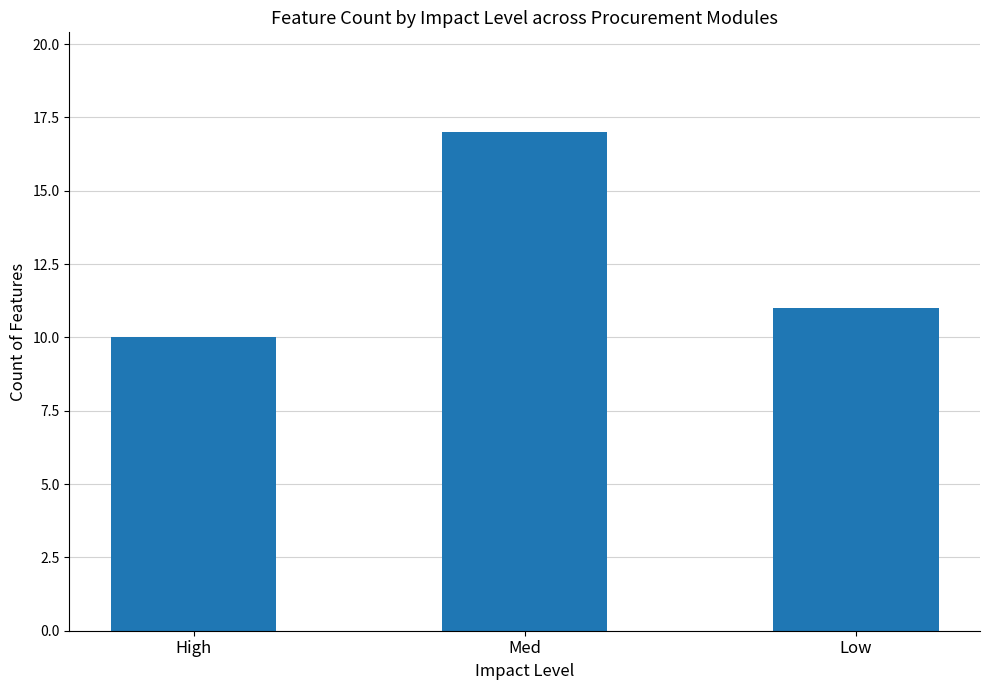

How many categories are shown in the chart?

3